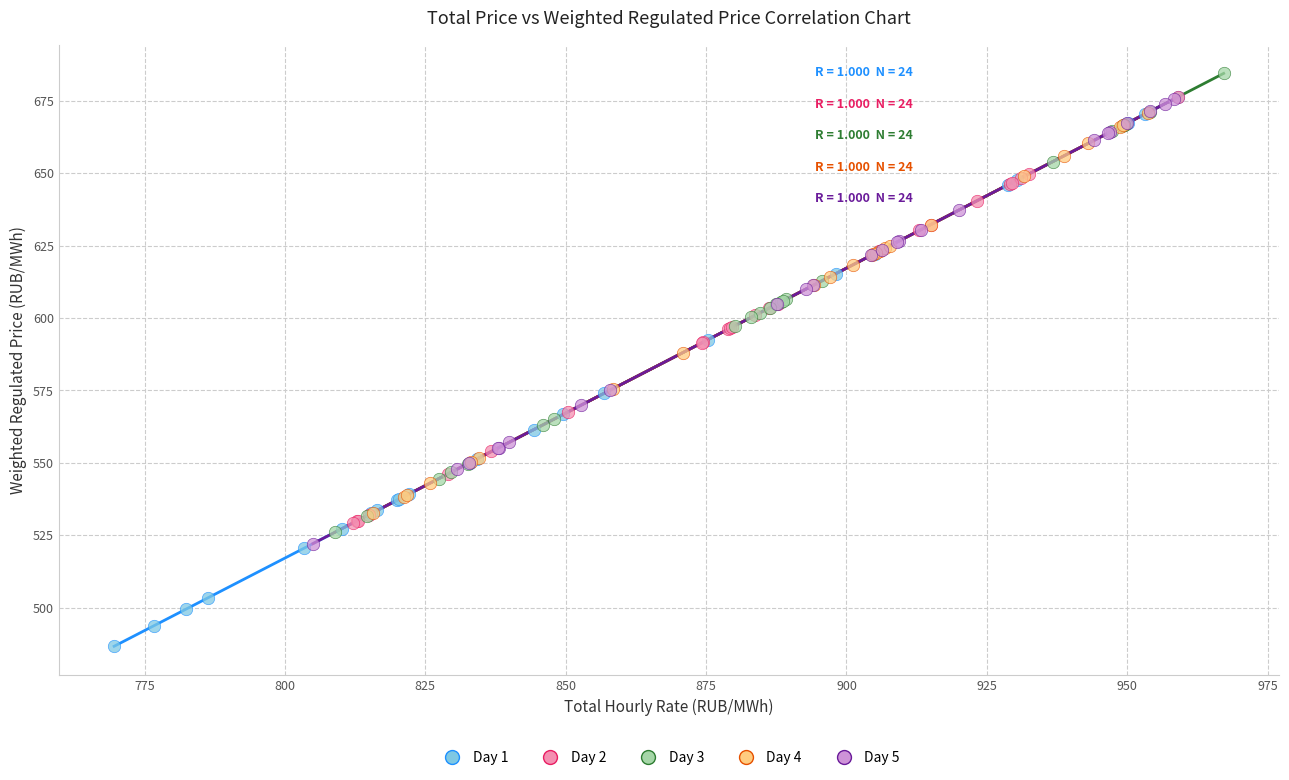

What are all the series names shown in the legend?

Day 1, Day 2, Day 3, Day 4, Day 5